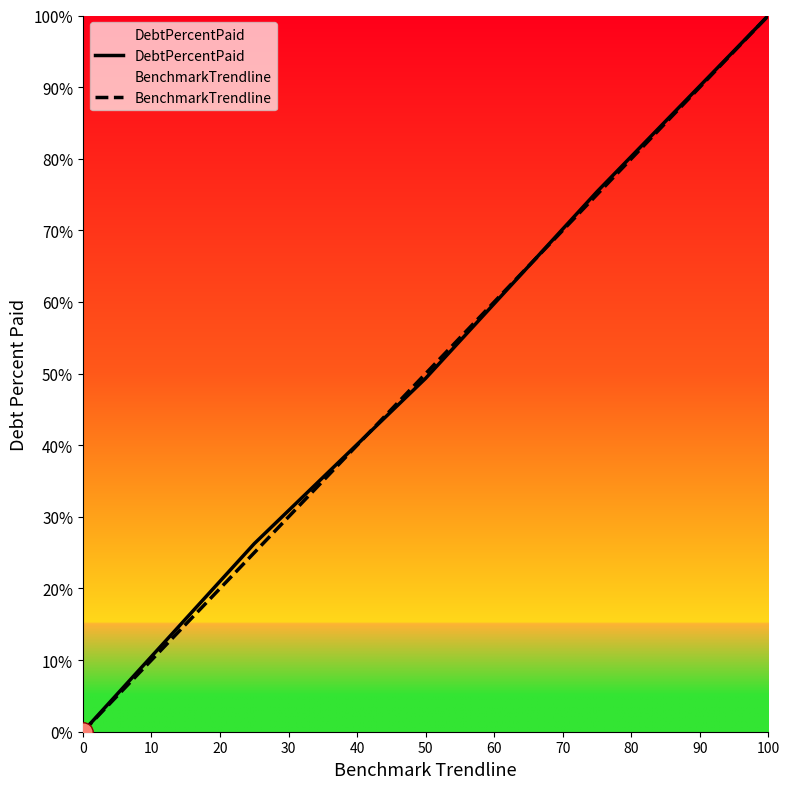

What is the total value across all series at 100?

200.0